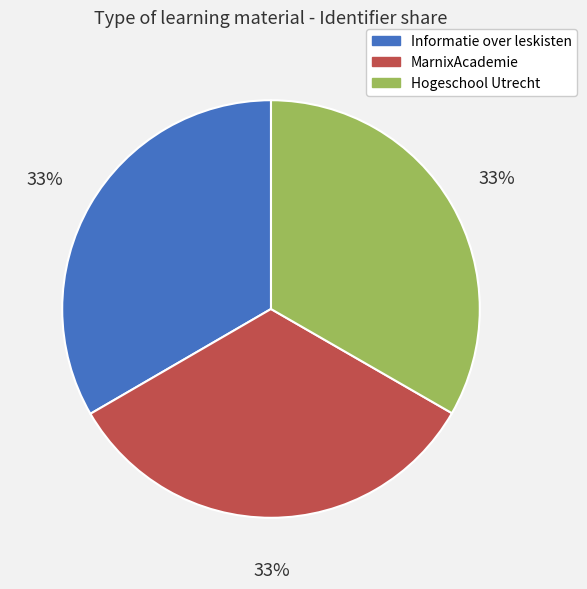

Approximately how many times larger is the value at Informatie over leskisten compared to Hogeschool Utrecht?

1.0